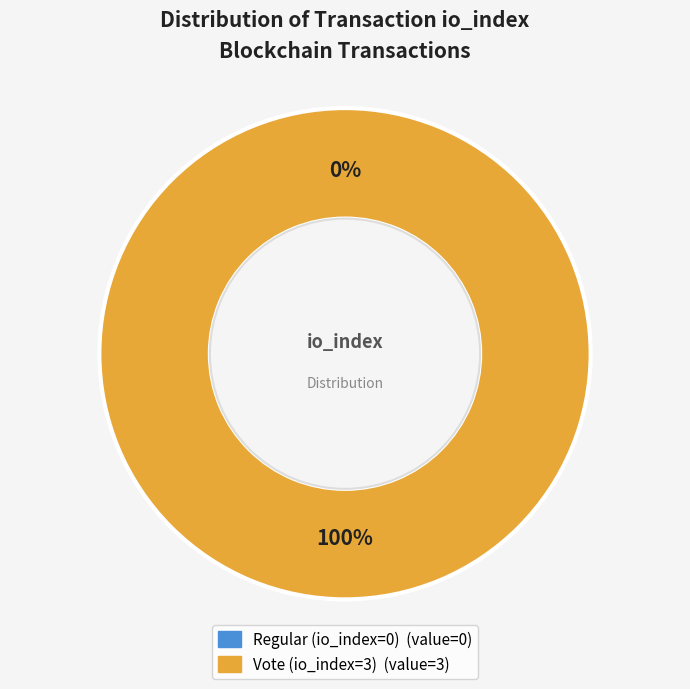

Which slice is the smallest?

Regular (io_index=0)